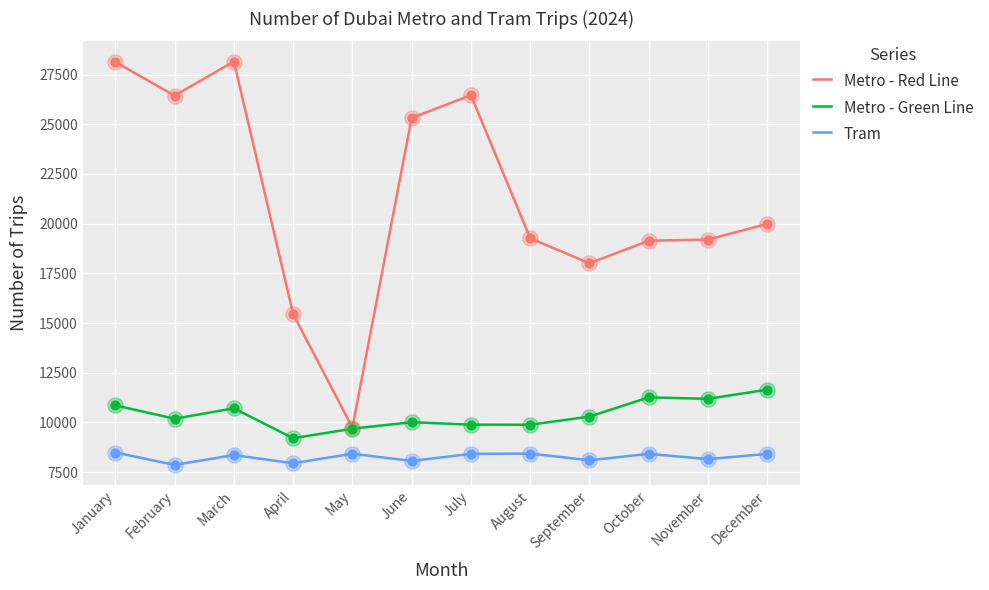

What is the spread (max minus min) of values at July?

18043